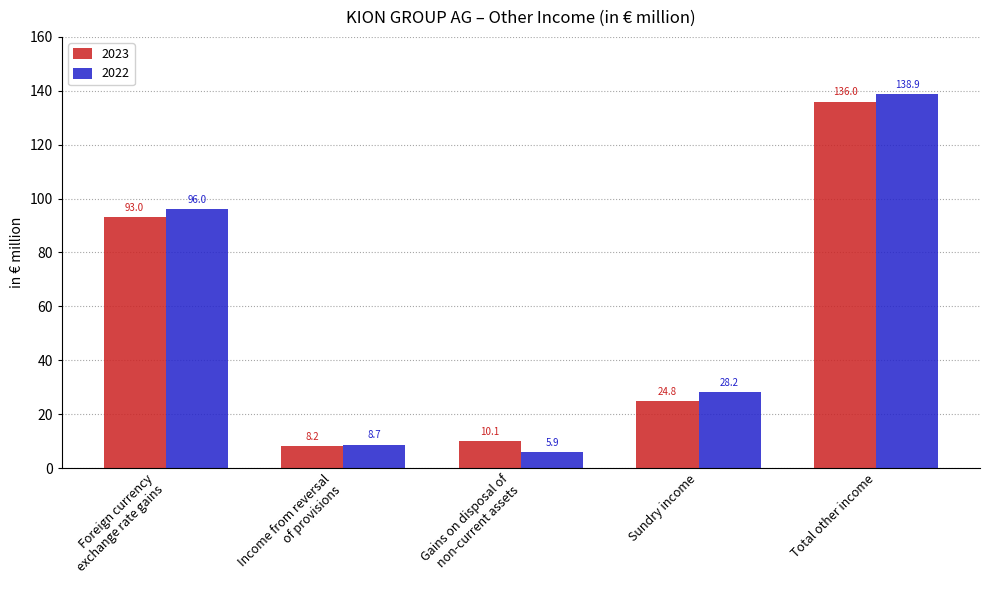

What is the difference between the second highest and second lowest values in the 2023 series?

82.9